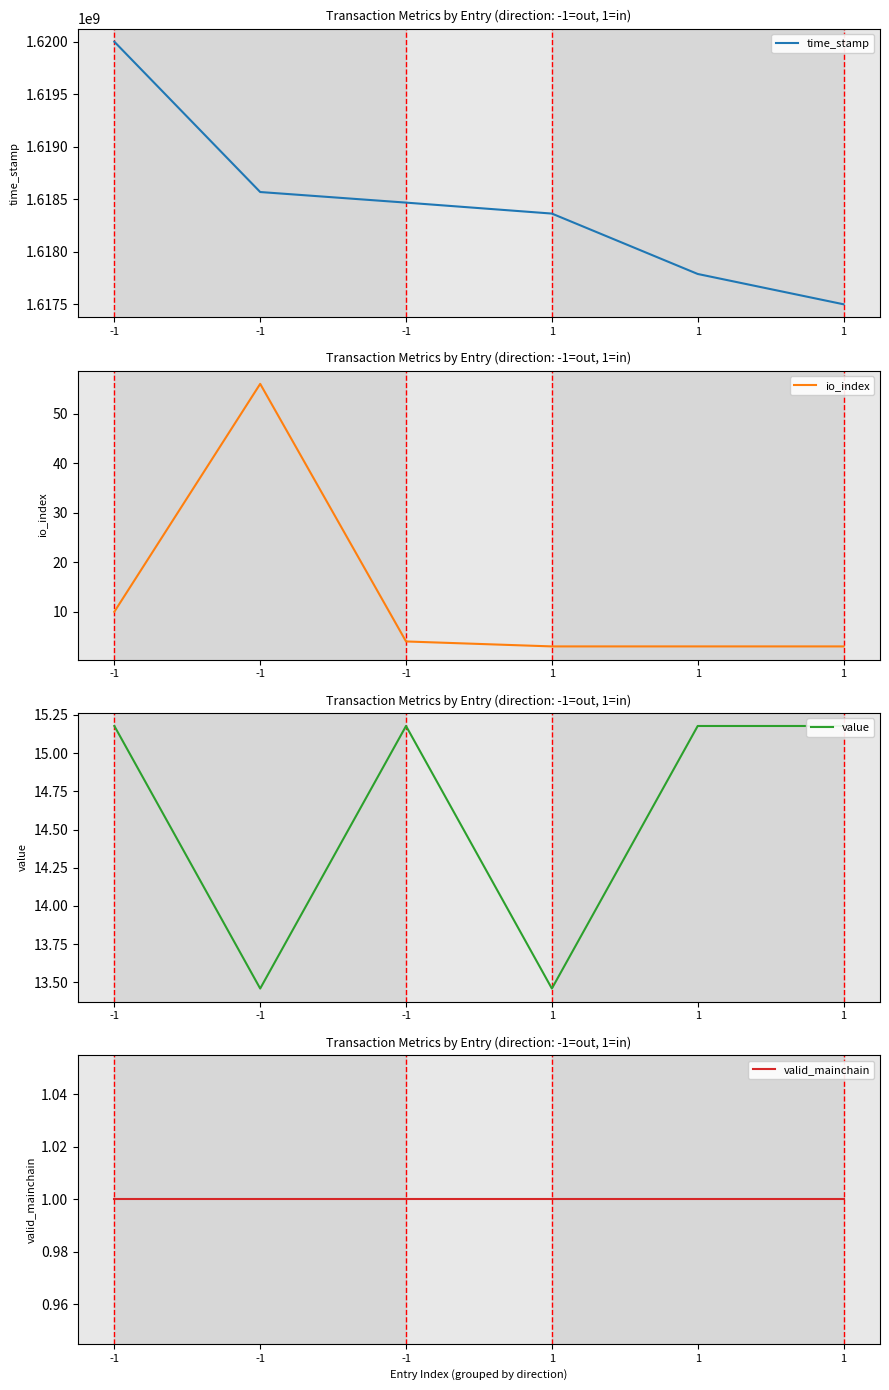

Does the chart display data point markers on the line(s)?

No